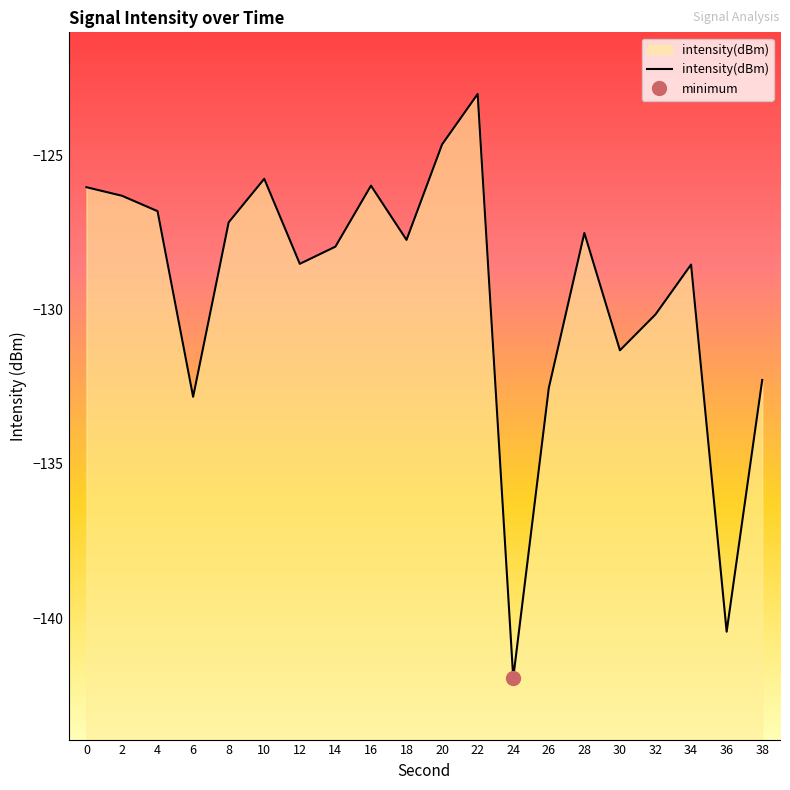

List the labels in order of value, largest first.

22, 20, 10, 16, 0, 2, 4, 8, 28, 18, 14, 12, 34, 32, 30, 38, 26, 6, 36, 24